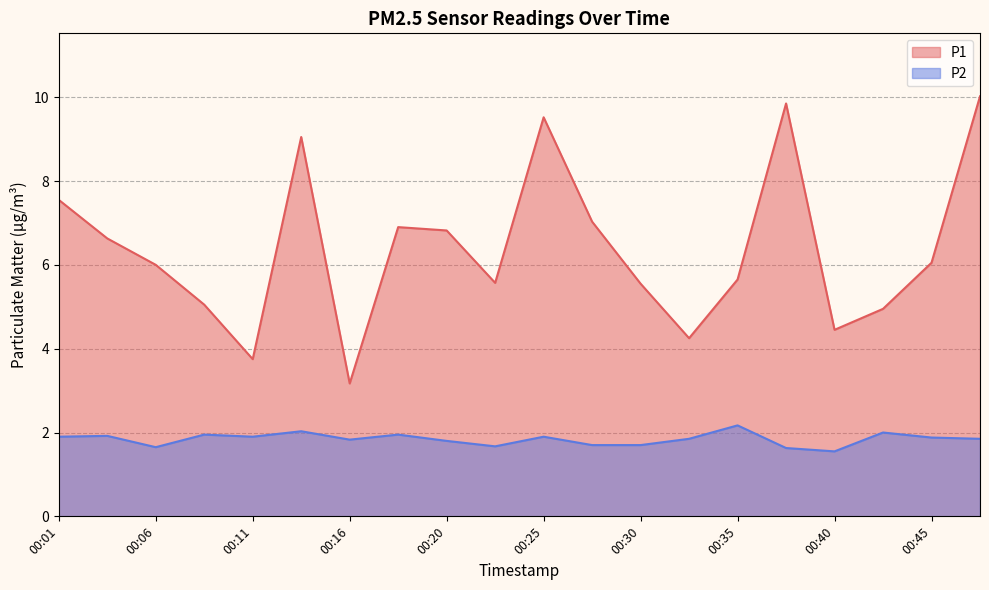

The P1 series shows 9.1 at 00:13. True or false?

True